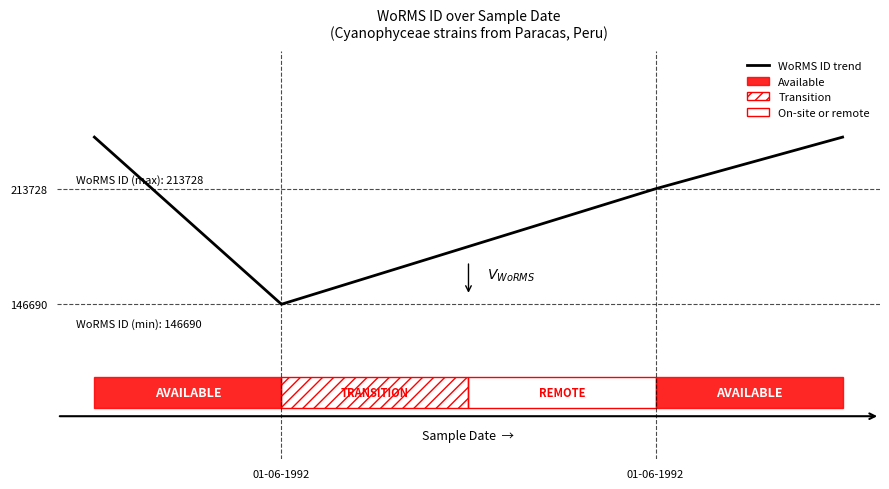

What is the smallest value displayed?

146690